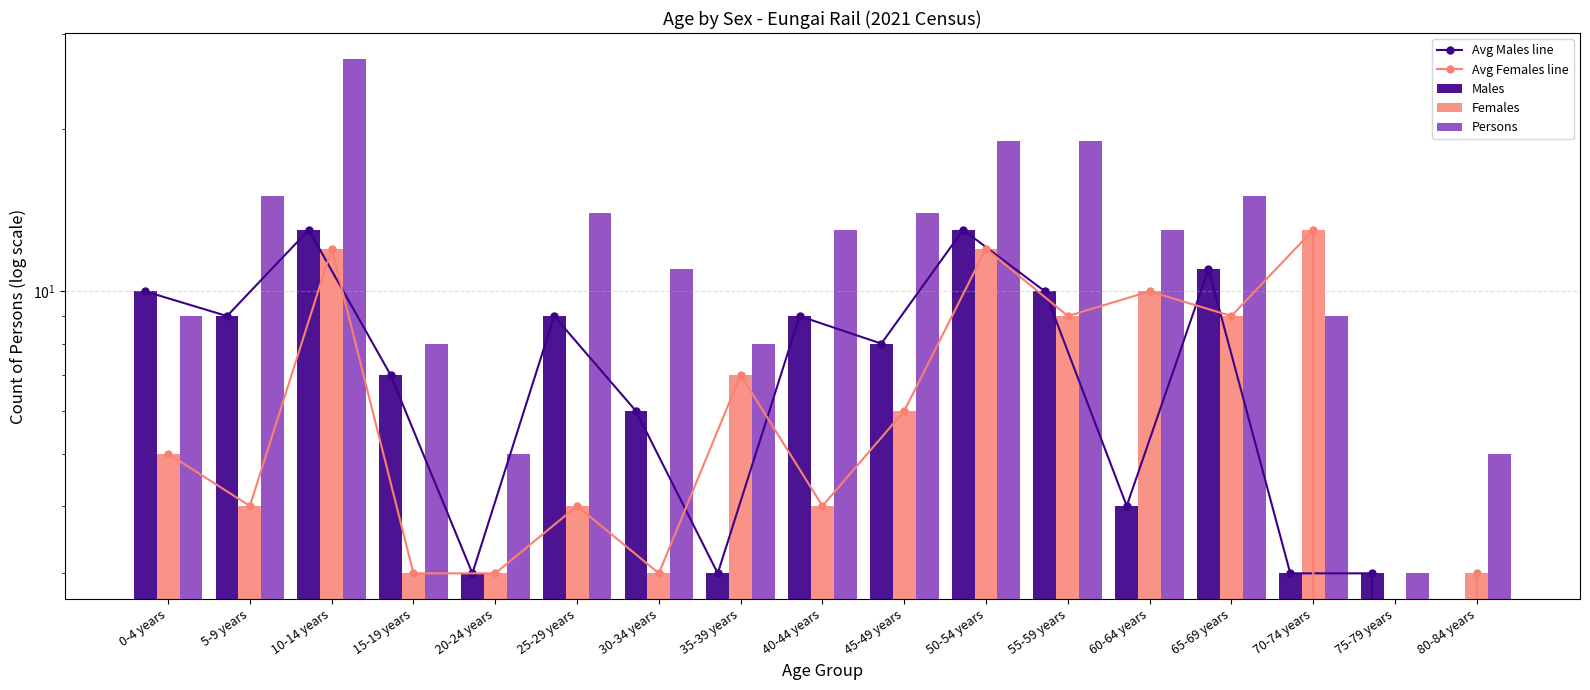

What is the average value of the Avg Females line series?

6